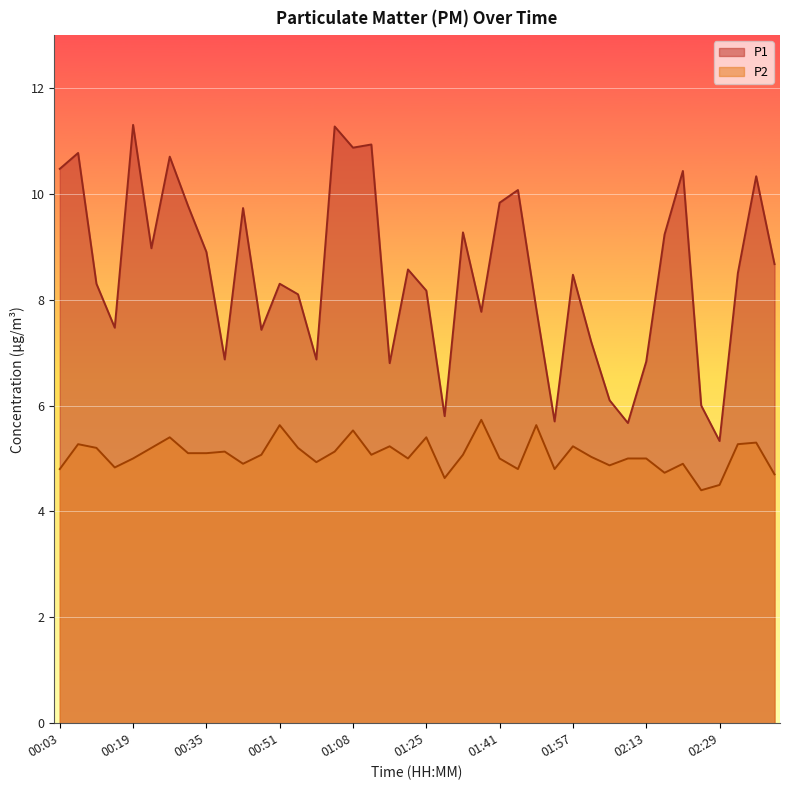

What is the sum of the P1 values at 01:53 and 01:12?

16.6